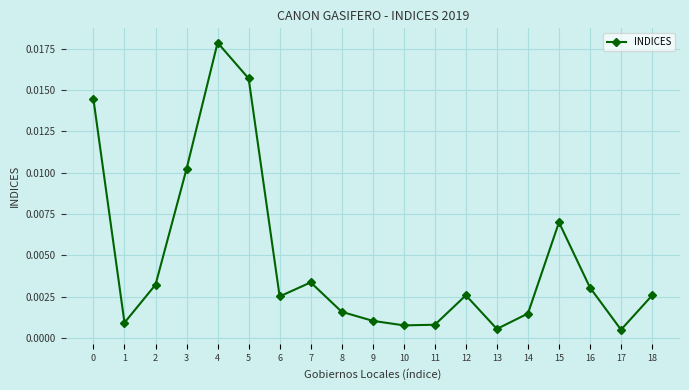

Where is the first local minimum?

1